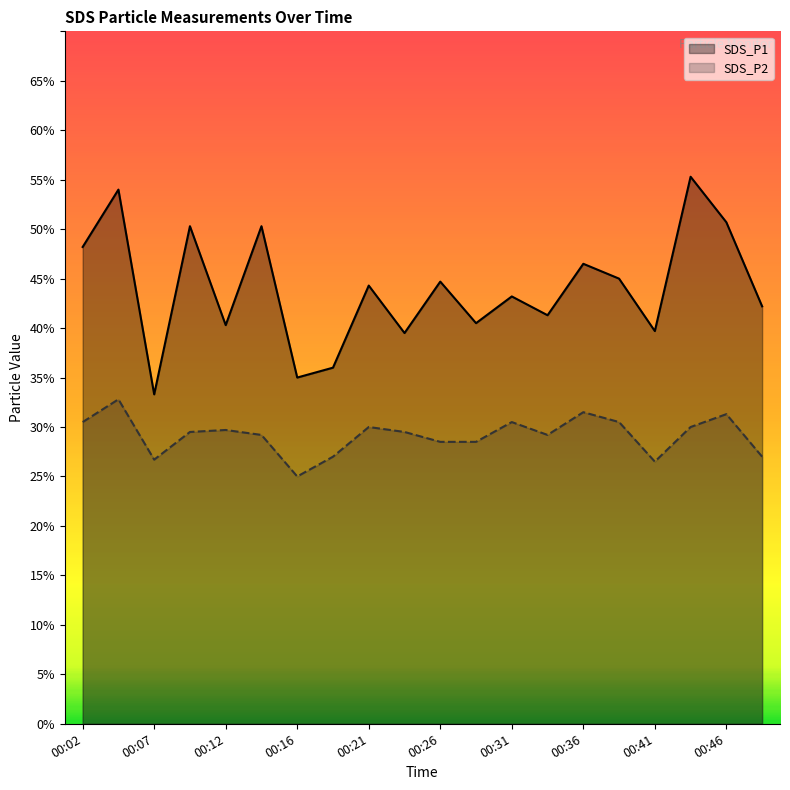

In SDS_P1, how many points are lower than both neighbors (excluding endpoints)?

7